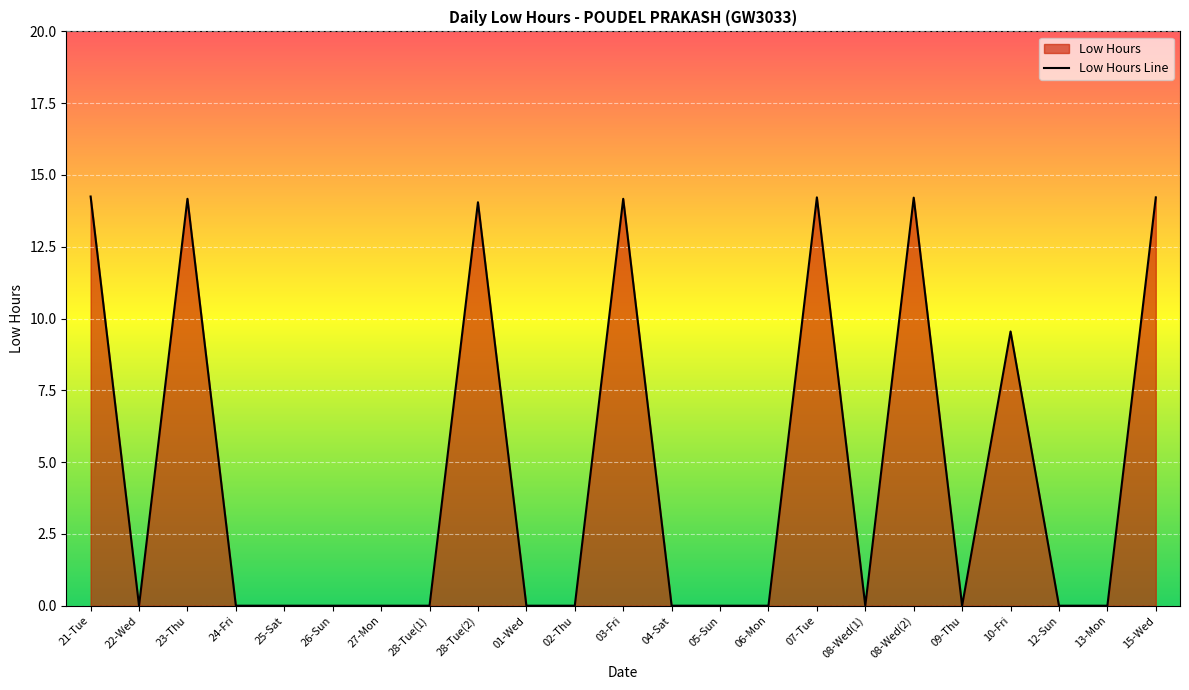

Reading left to right, transcribe all the data shown in this chart.

14.2	0.0	14.2	0.0	0.0	0.0	0.0	0.0	14.1	0.0	0.0	14.2	0.0	0.0	0.0	14.2	0.0	14.2	0.0	9.6	0.0	0.0	14.2